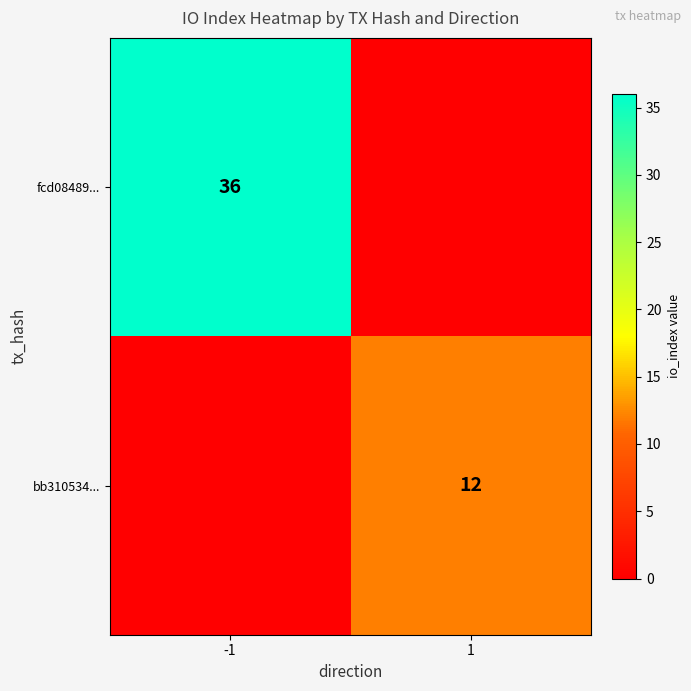

The value of fcd08489... at -1 is 36. True or false?

True